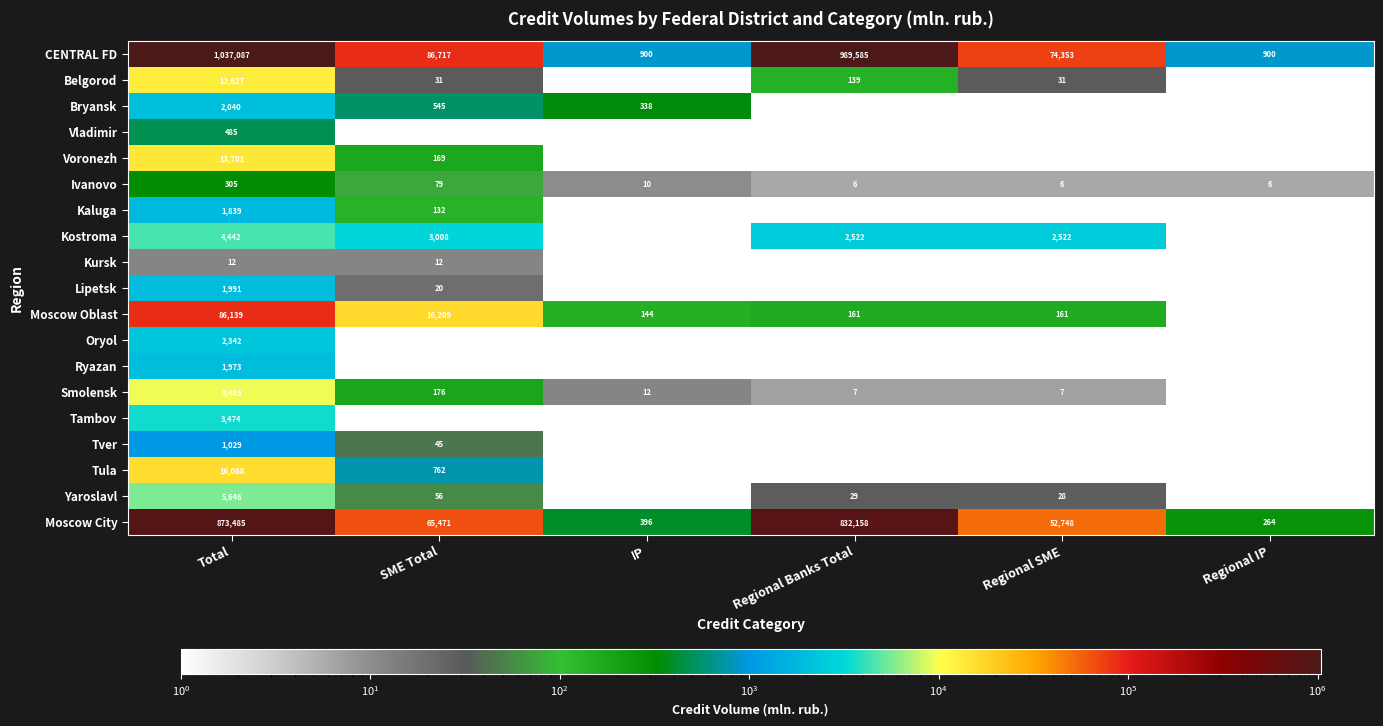

What is the minimum value shown in the chart?

0